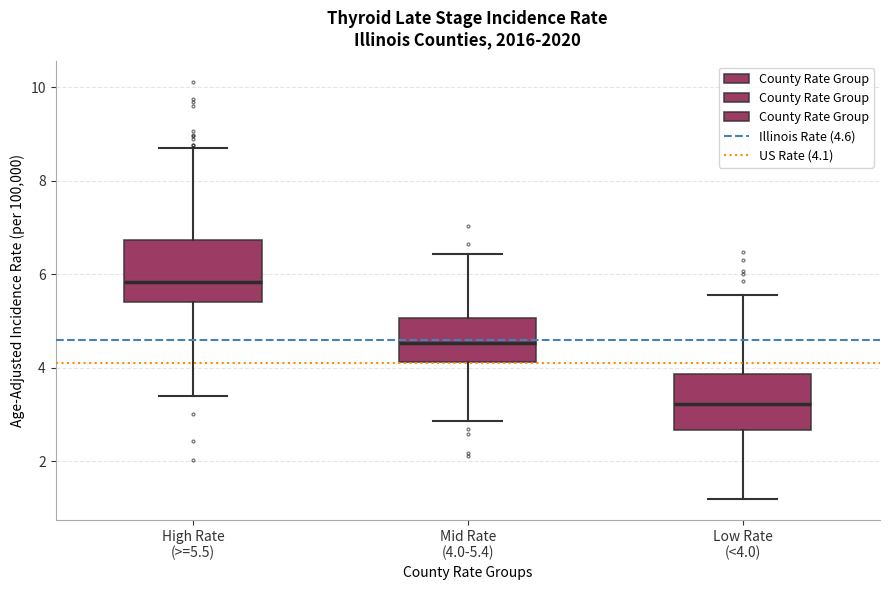

Reading left to right, transcribe this box plot: for each box, give where its median line is, the range the box spans, and where its two whiskers end, as read against the y-axis. The values are not printed on the chart, so give them approximately, as read against the axis.

High Rate (>=5.5): median 5.8, box 5.4 to 6.8, whiskers 3.4 to 8.6
Mid Rate (4.0-5.4): median 4.6, box 4.2 to 5.0, whiskers 2.8 to 6.4
Low Rate (<4.0): median 3.2, box 2.6 to 3.8, whiskers 1.2 to 5.6